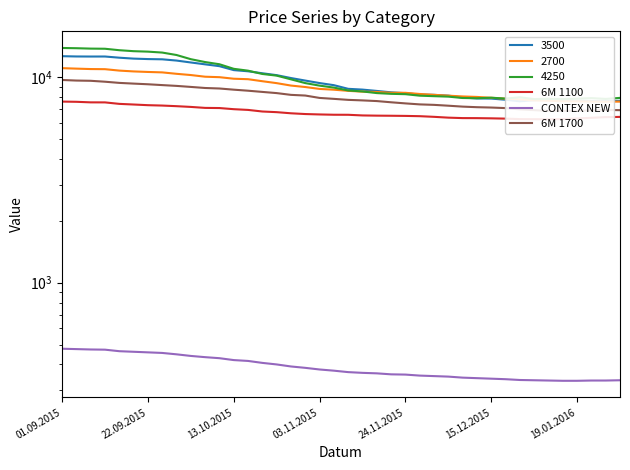

What is the difference between the highest and lowest values at 19.01.2016?

6532